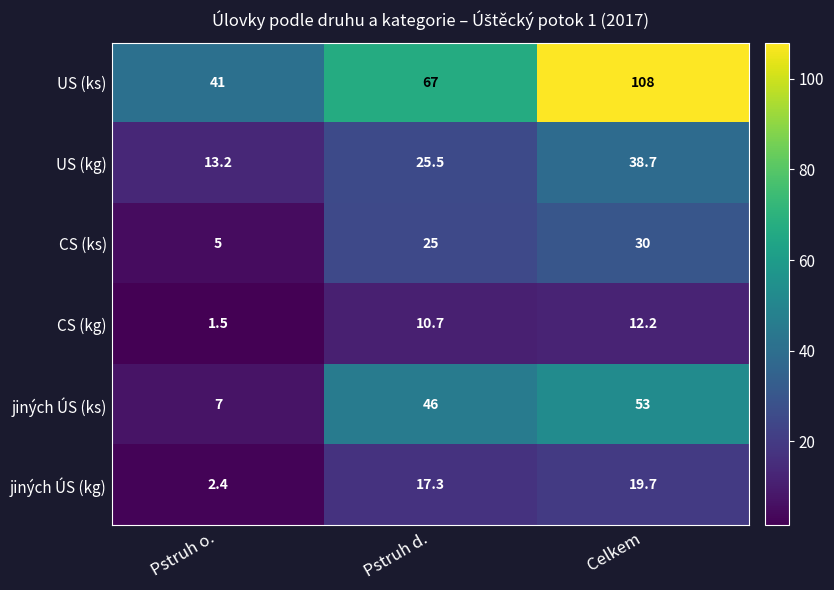

Where is CS (ks) nearest to the value 17?

Pstruh d.